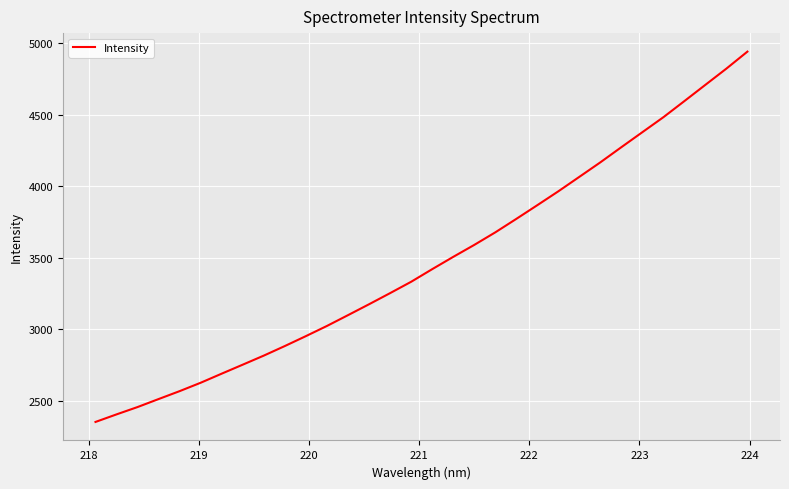

What is the greatest value displayed?

4939.1